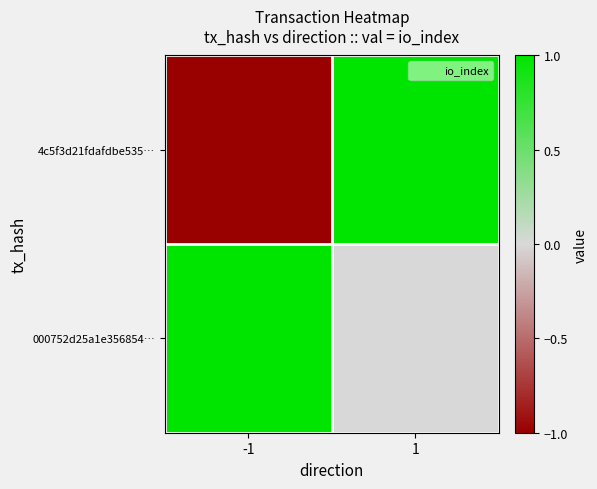

Between -1 and 1, which series saw the biggest shift?

4c5f3d21fdafdbe535…